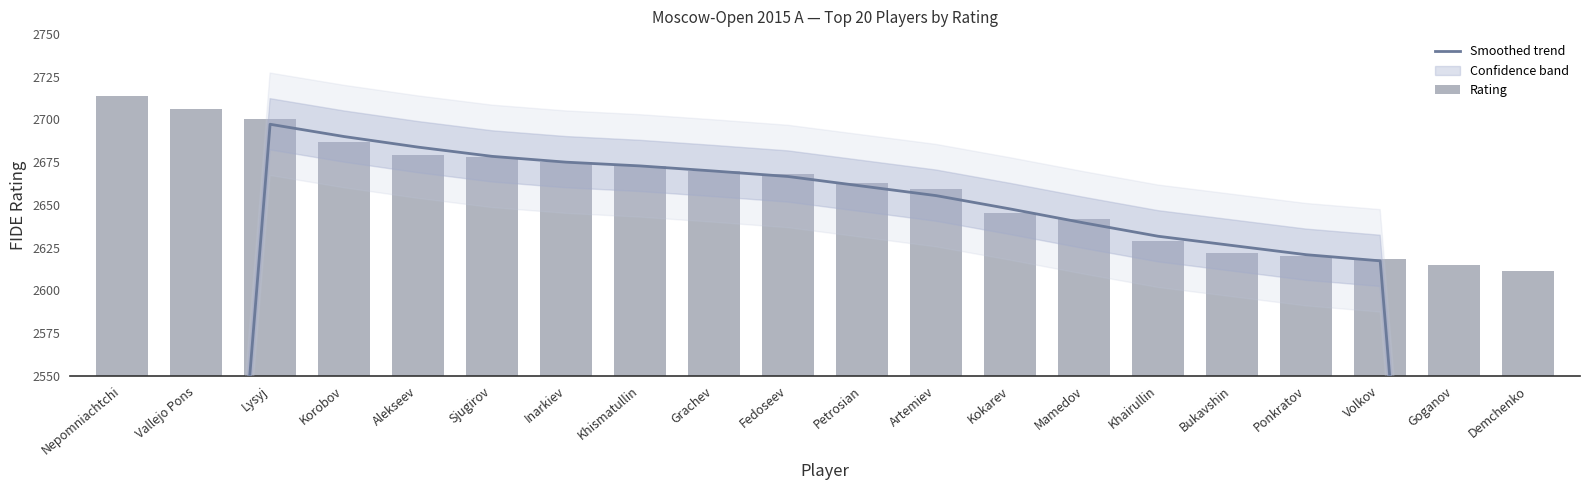

Rank the series at Mamedov from highest to lowest value.

Rating, Smoothed trend